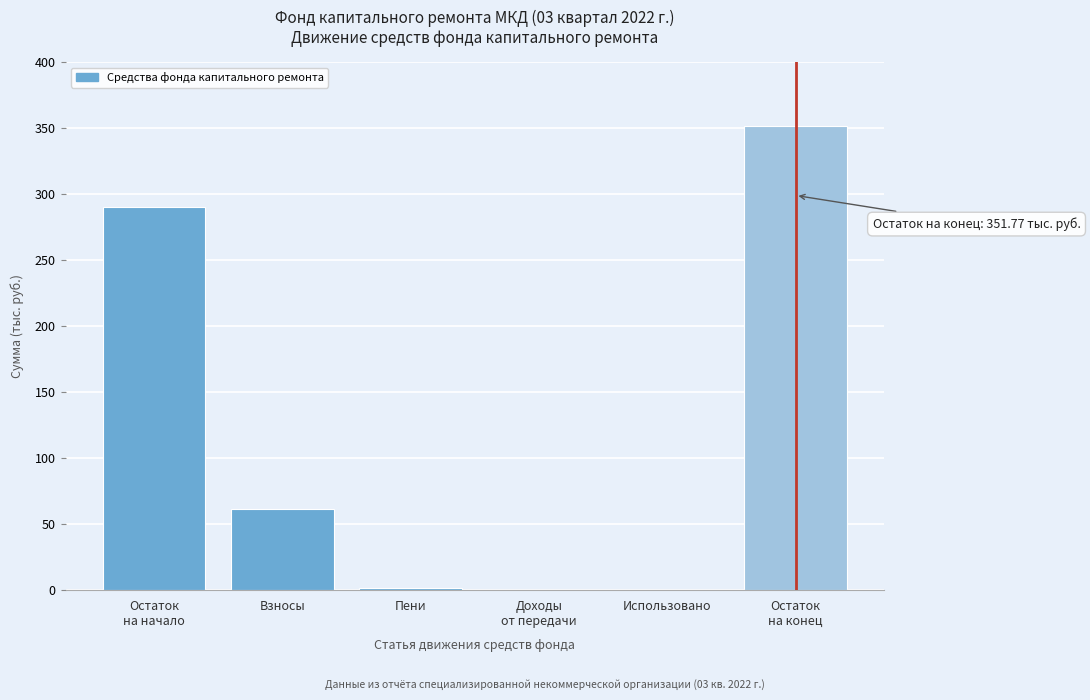

What is the sum of all values?

705.1